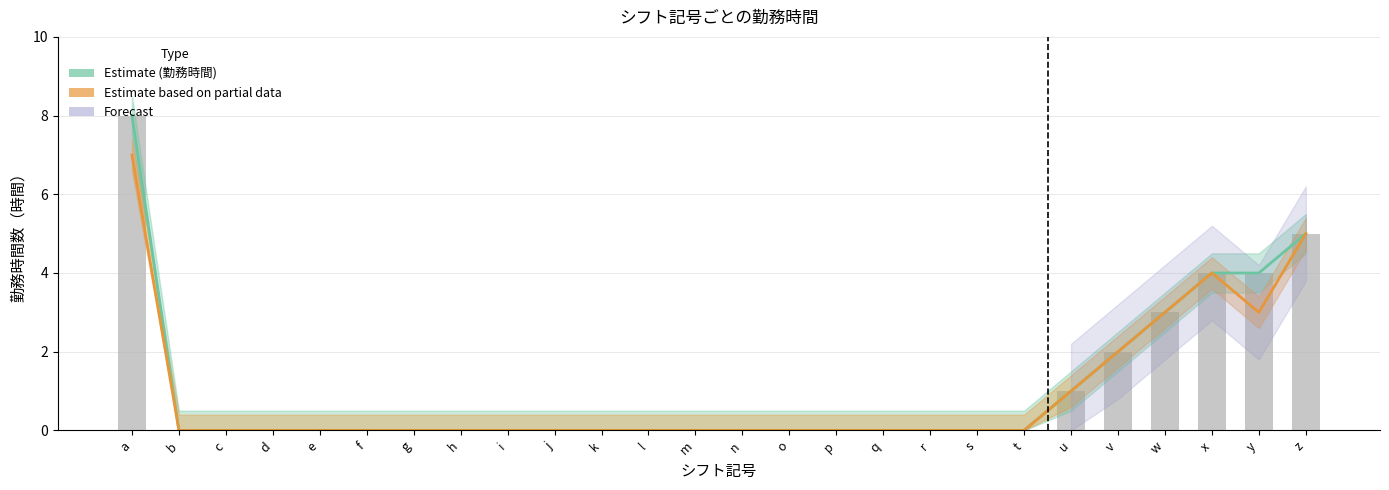

Are the bars grouped side by side (vs. stacked)?

Yes